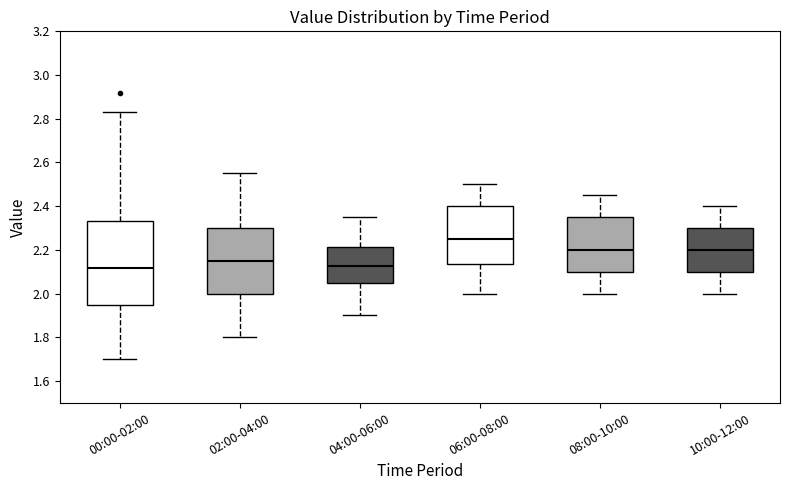

Reading left to right, transcribe this box plot: for each box, give where its median line is, the range the box spans, and where its two whiskers end, as read against the y-axis. The values are not printed on the chart, so give them approximately, as read against the axis.

00:00-02:00: median 2.12, box 1.96 to 2.34, whiskers 1.70 to 2.84
02:00-04:00: median 2.16, box 2.00 to 2.30, whiskers 1.80 to 2.56
04:00-06:00: median 2.12, box 2.06 to 2.22, whiskers 1.90 to 2.36
06:00-08:00: median 2.26, box 2.14 to 2.40, whiskers 2.00 to 2.50
08:00-10:00: median 2.20, box 2.10 to 2.36, whiskers 2.00 to 2.46
10:00-12:00: median 2.20, box 2.10 to 2.30, whiskers 2.00 to 2.40